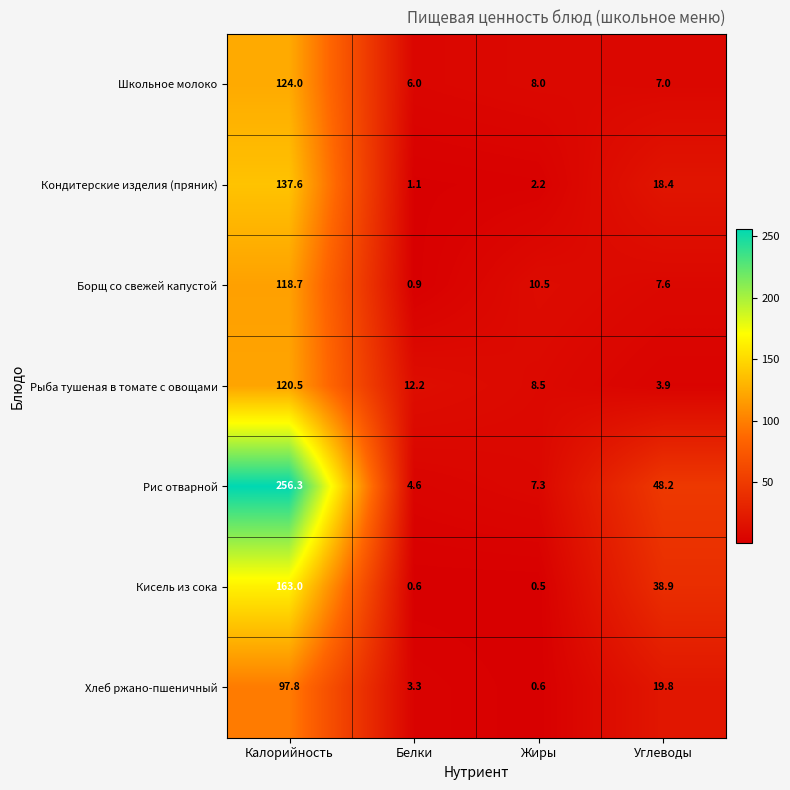

At which label is Рыба тушеная в томате с овощами closest to 62?

Белки